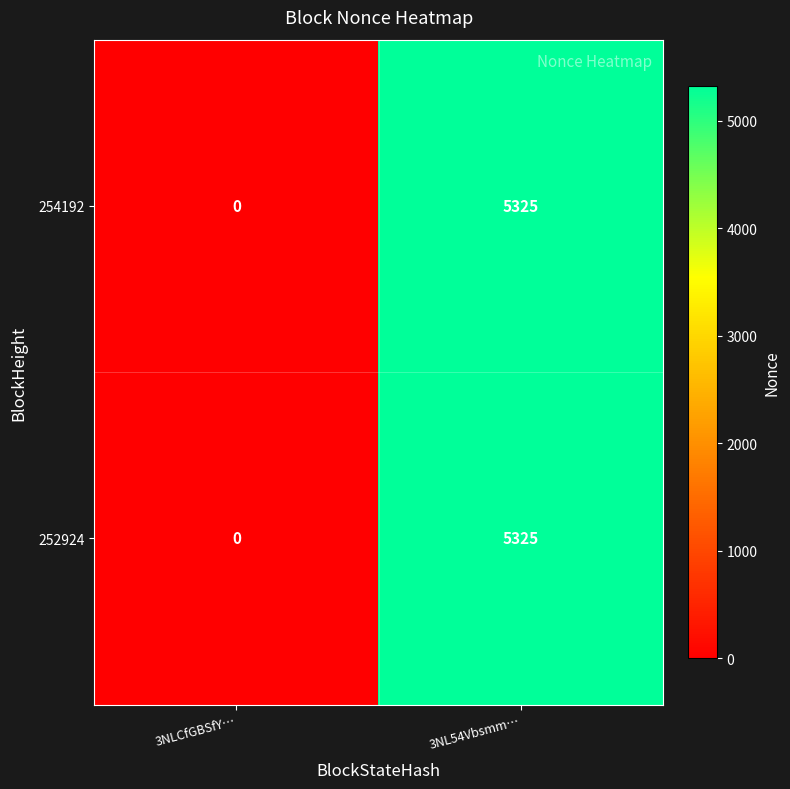

Reading left to right, what are all the values shown in this chart?

254192: 3NLCfGBSfY…=0	3NL54Vbsmm…=5325
252924: 3NLCfGBSfY…=0	3NL54Vbsmm…=5325